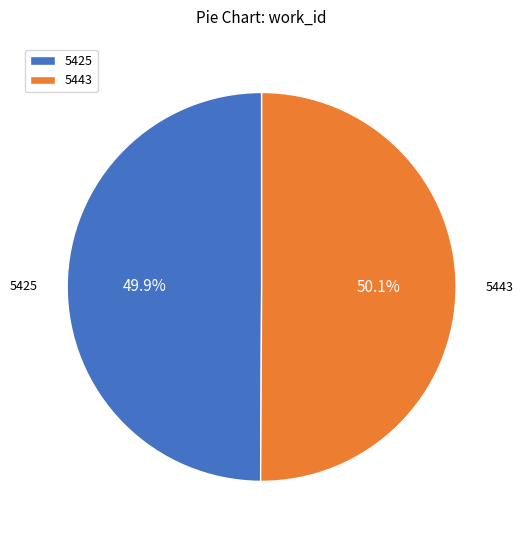

What is the ratio of the value at 5443 to the value at 5425?

1.0